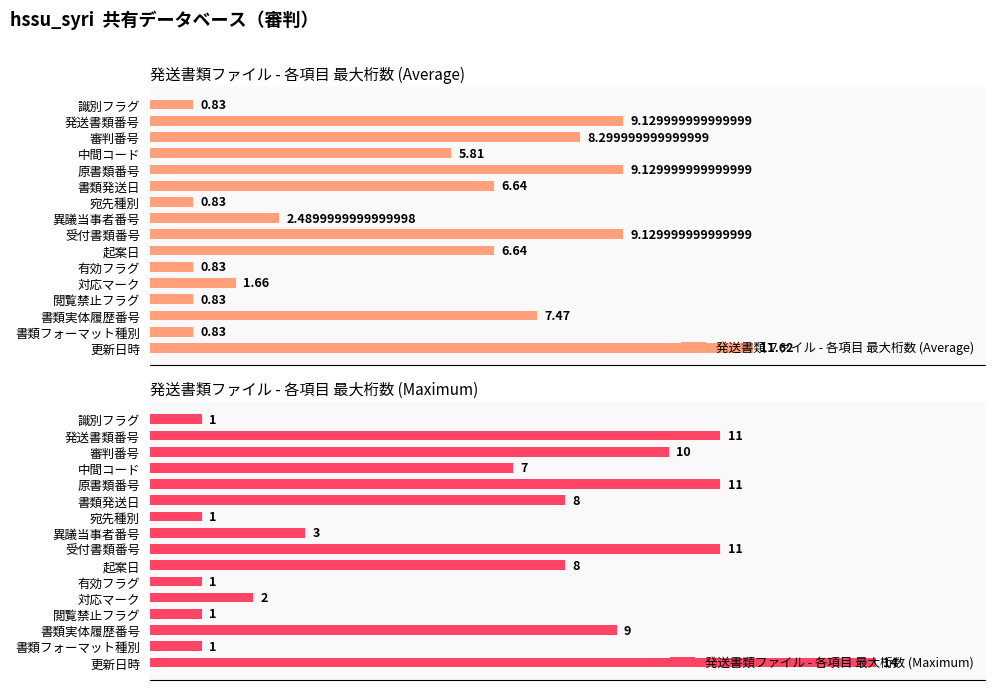

Reading left to right, extract all data points from this chart.

発送書類ファイル - 各項目 最大桁数 (Average): 0.8	9.1	8.3	5.8	9.1	6.6	0.8	2.5	9.1	6.6	0.8	1.7	0.8	7.5	0.8	11.6
発送書類ファイル - 各項目 最大桁数 (Maximum): 1.0	11.0	10.0	7.0	11.0	8.0	1.0	3.0	11.0	8.0	1.0	2.0	1.0	9.0	1.0	14.0